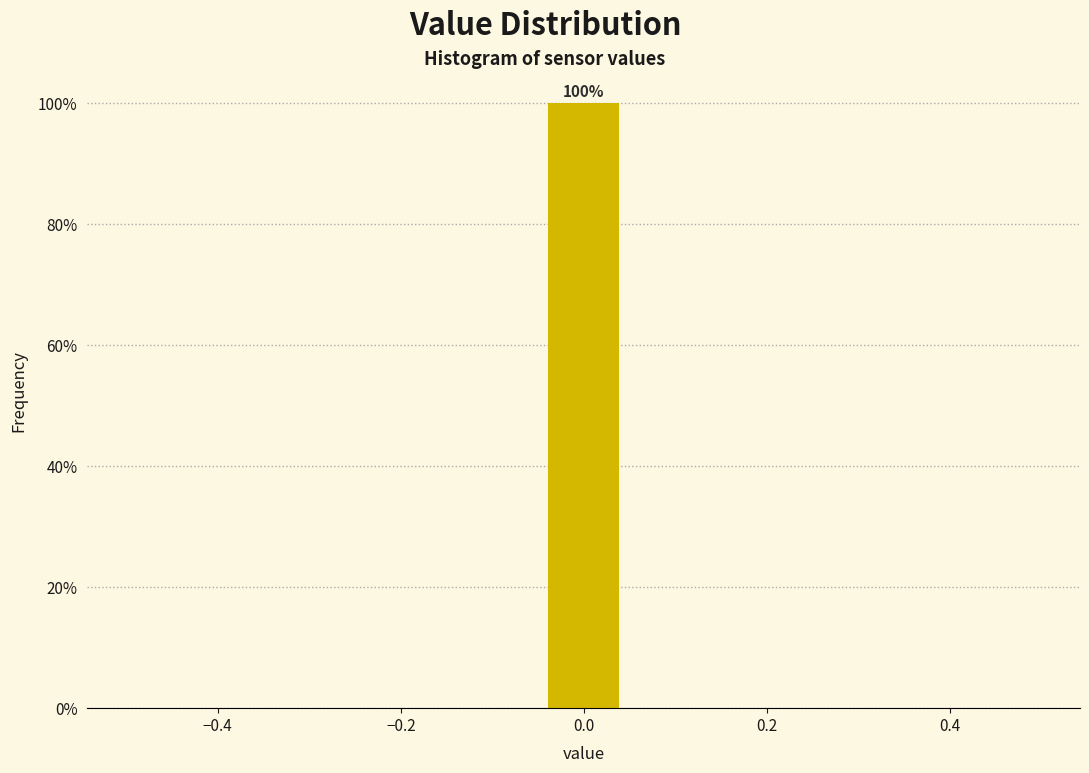

Which range on the x-axis has the tallest bar?

-0.04 to 0.04